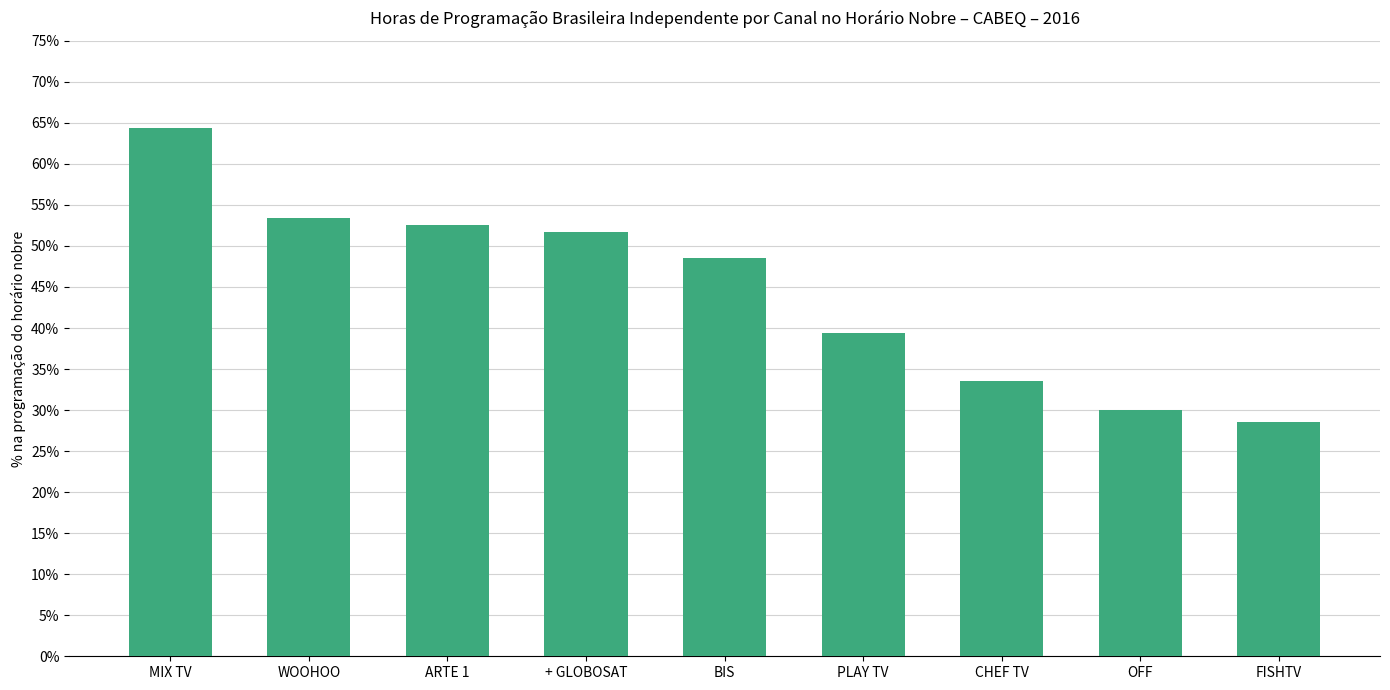

What is the label of the 1st bar from the right?

FISHTV